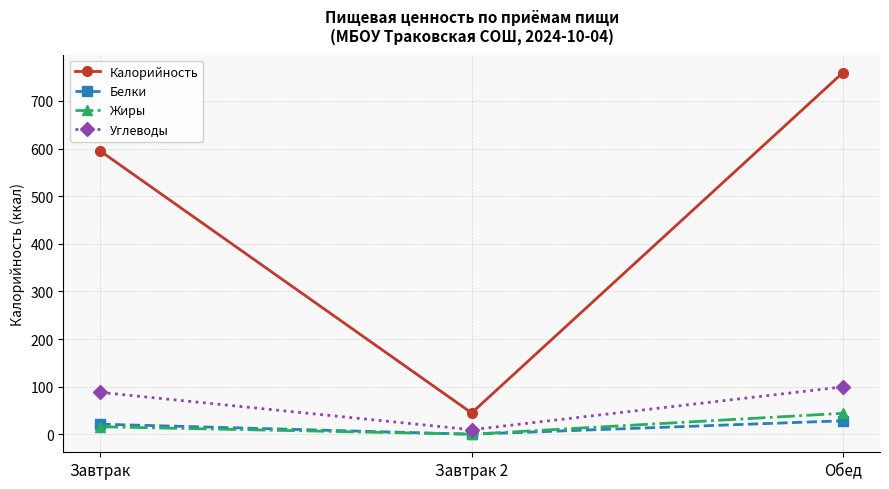

What is the value of the Жиры point at the 3rd from the left?

44.3